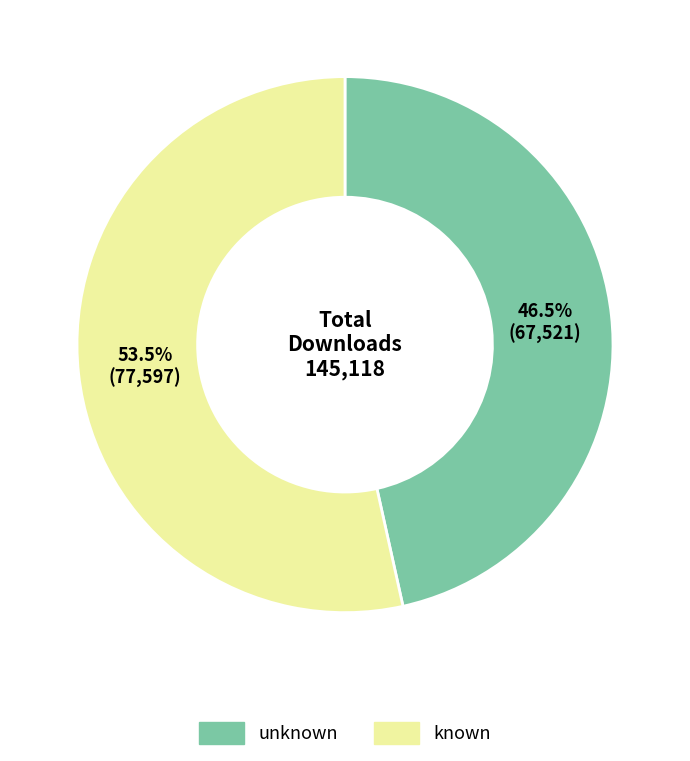

To the nearest percent, what is the average slice percentage?

50%